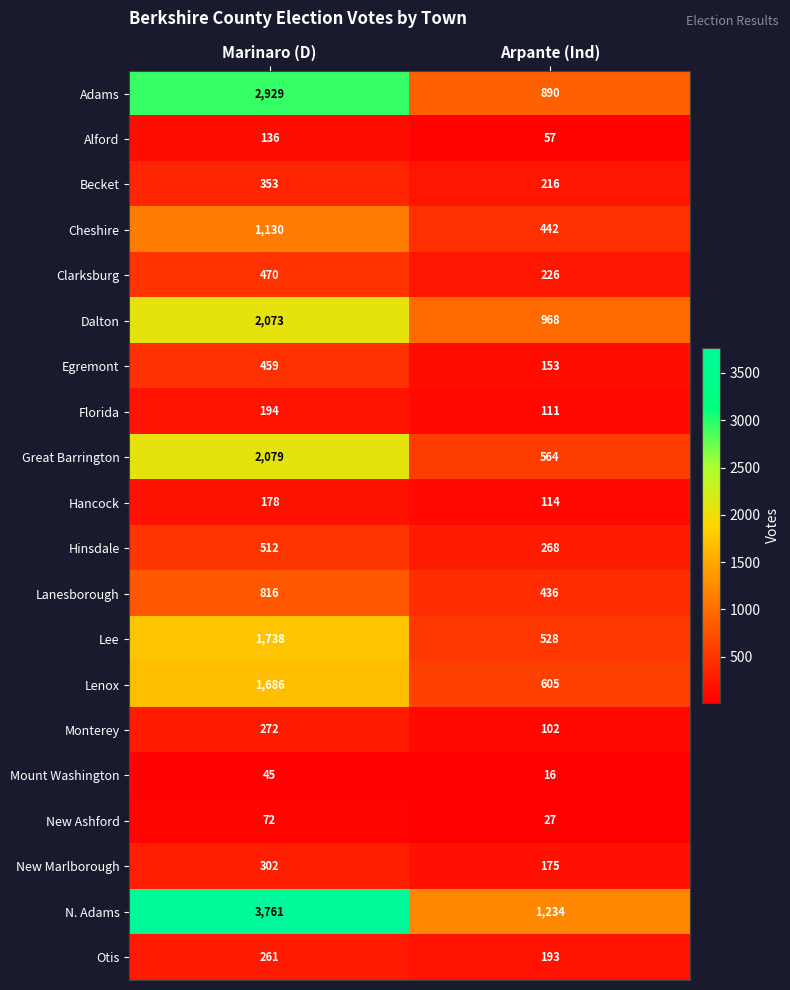

What is the spread (max minus min) of values at Marinaro (D)?

3716